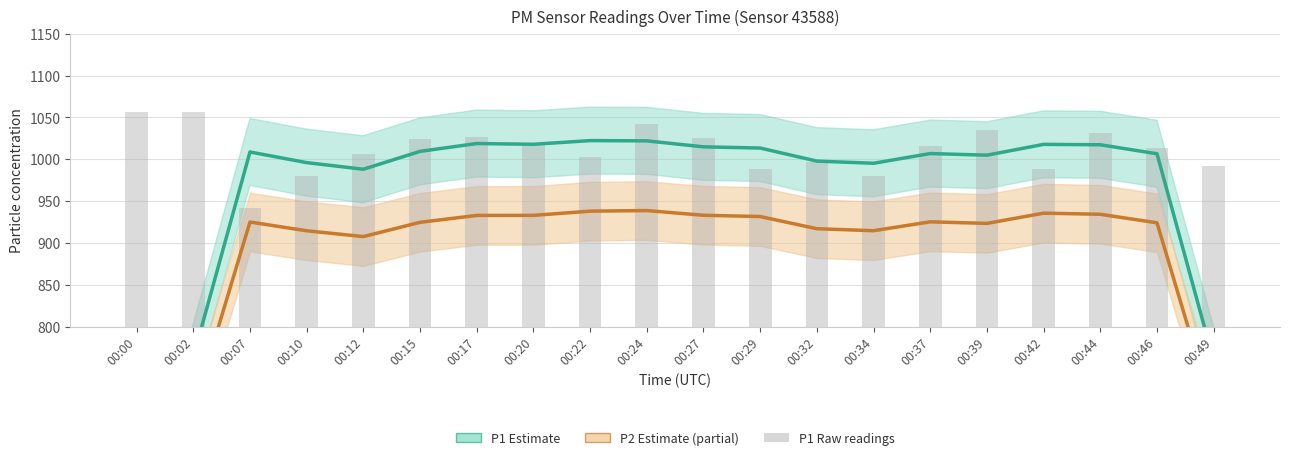

How many series are shown in this chart?

3